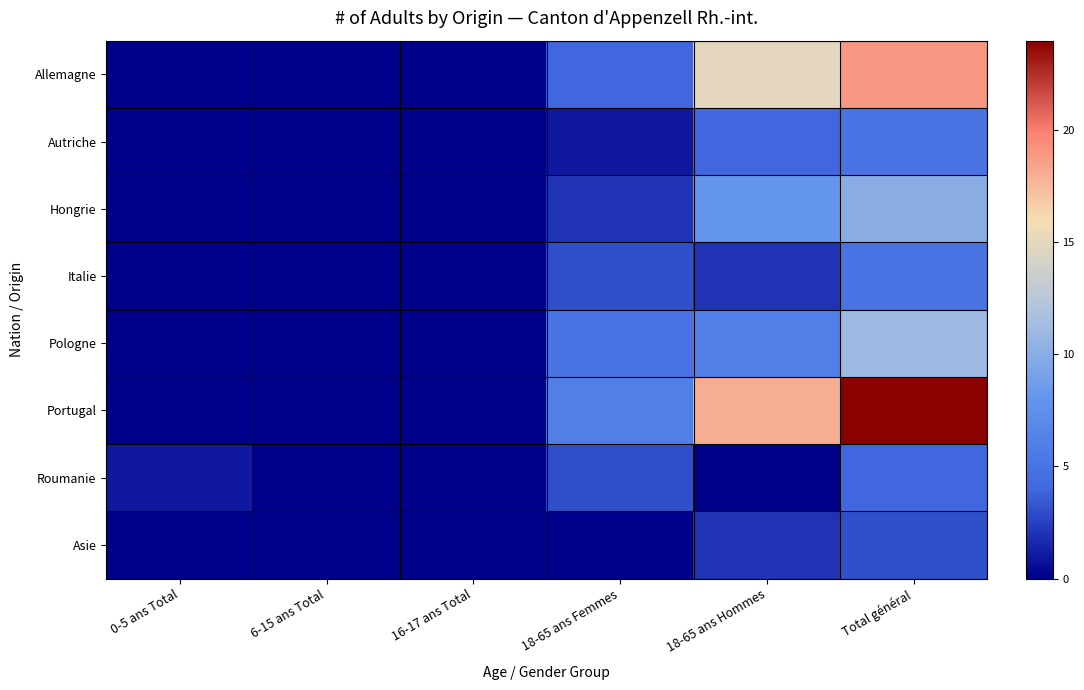

Which series changed the most between 0-5 ans Total and 16-17 ans Total?

Roumanie